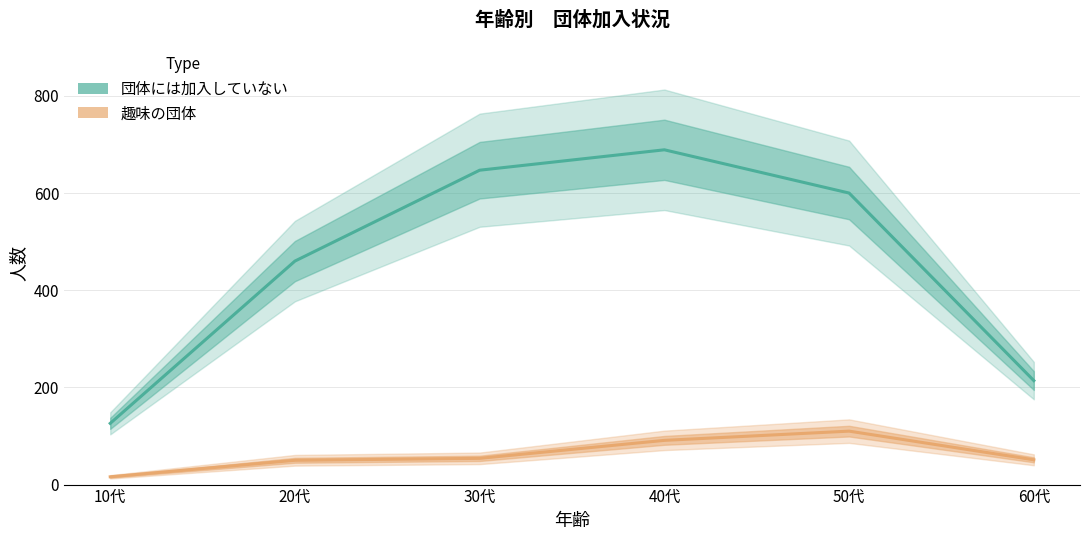

Does the chart display data point markers on the line(s)?

No